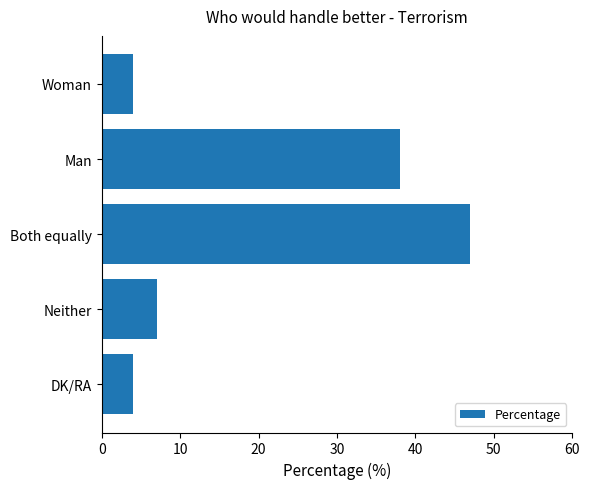

What is the change in value from Woman to Both equally?

+43